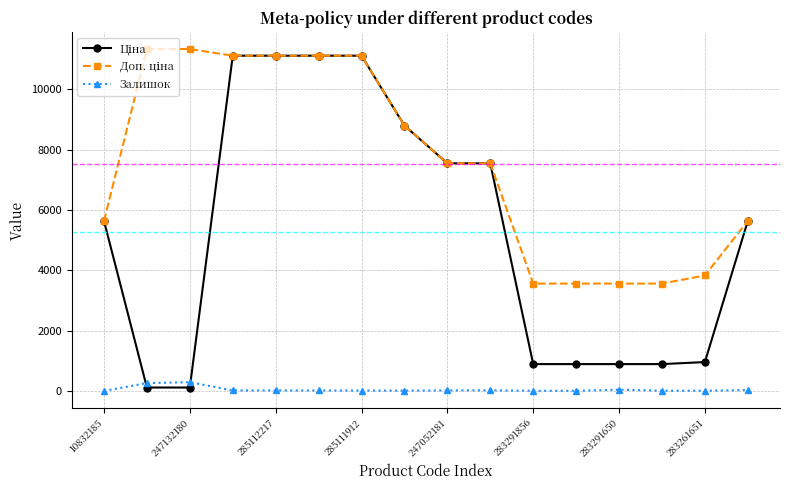

True or false: Ціна and Доп. ціна intersect in this chart.

False